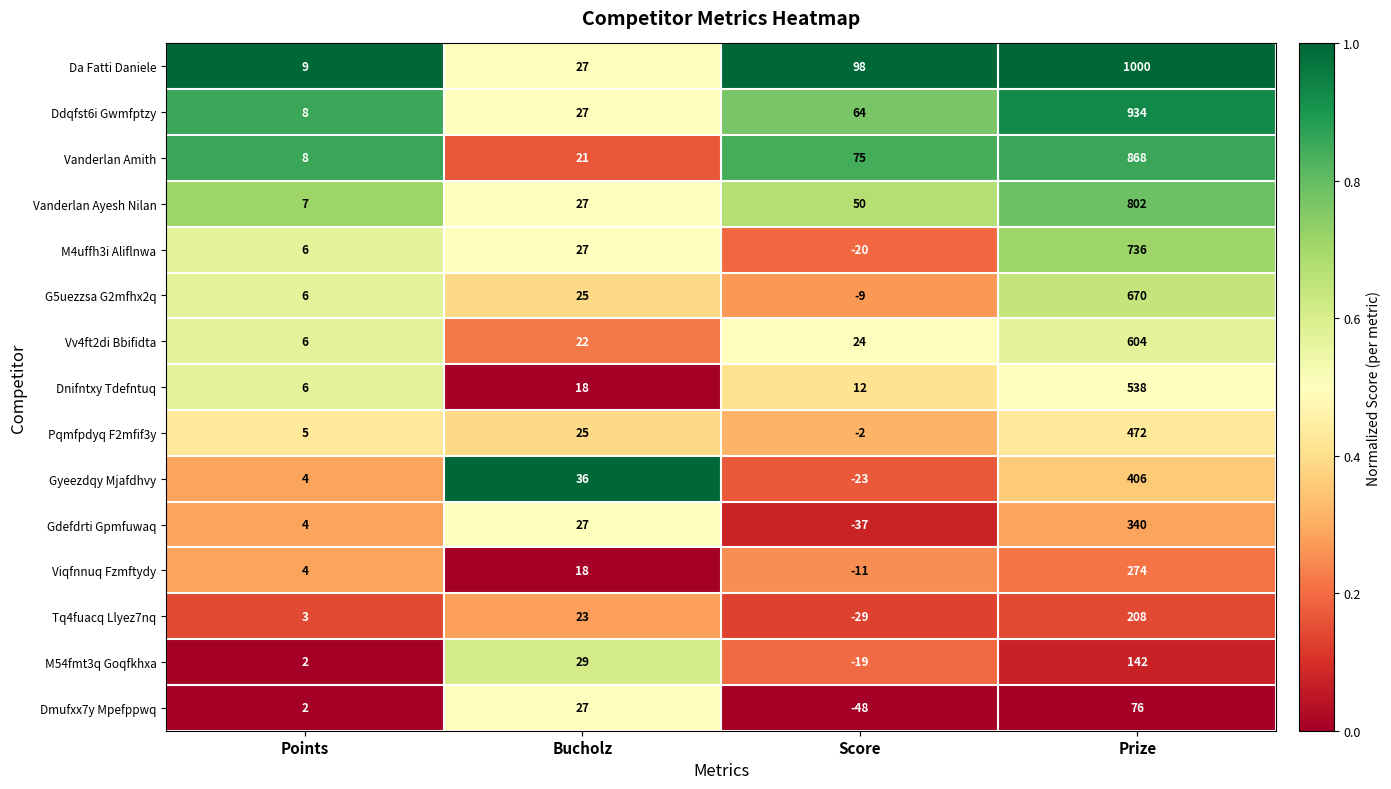

What is the difference between the Dmufxx7y Mpefppwq values at Prize and Bucholz?

49